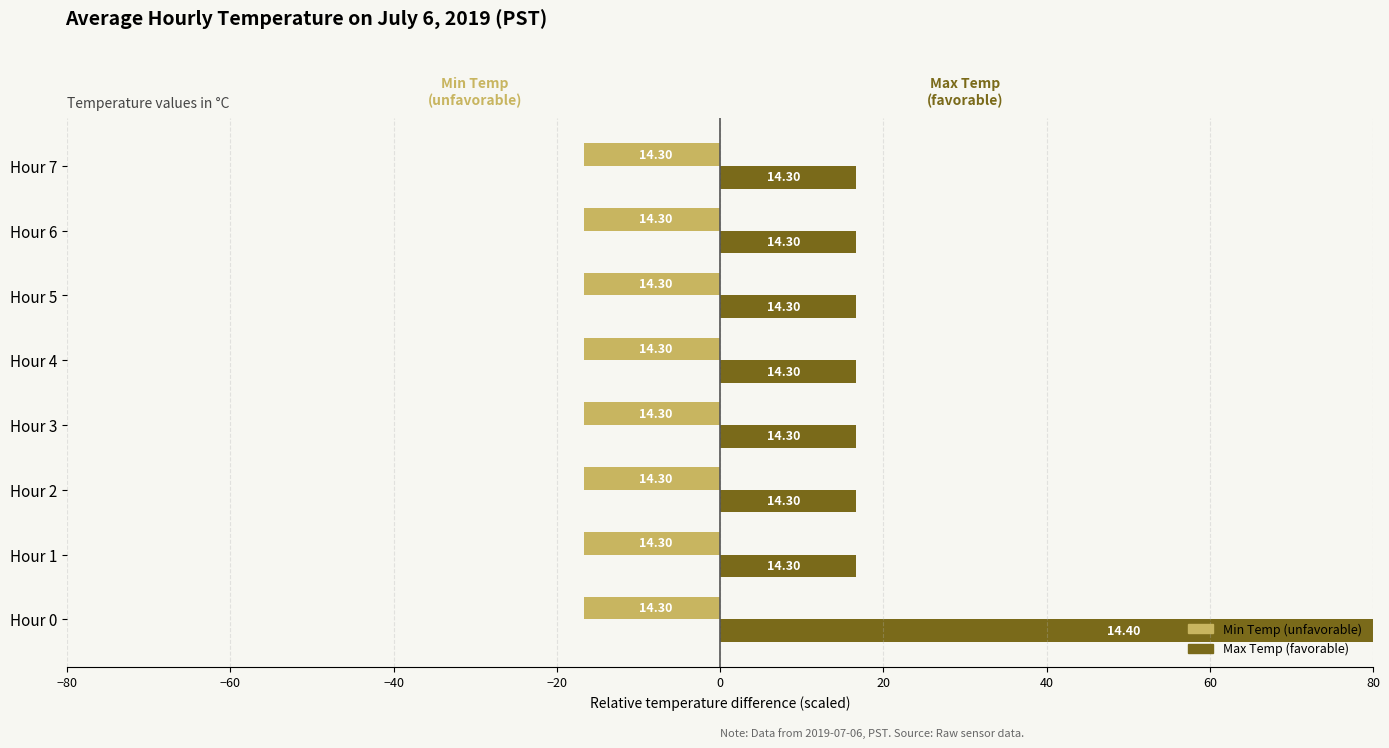

Which series has the largest total across all categories?

Max Temp (favorable)